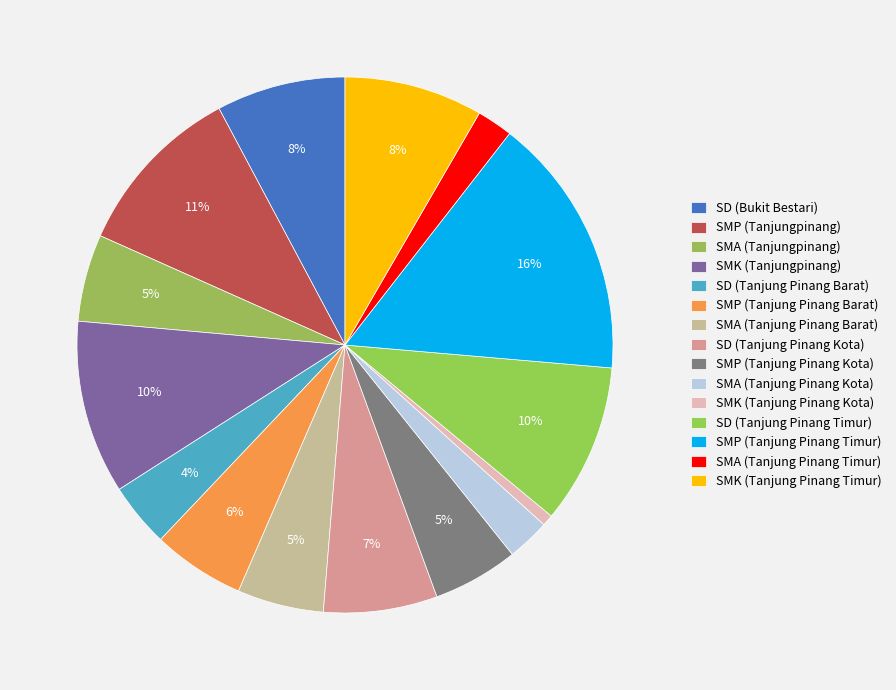

How many segments does this pie chart have?

15